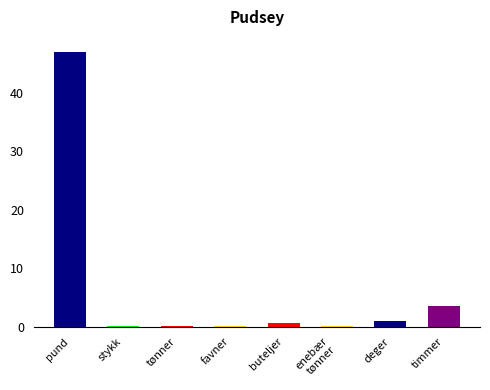

Which has a higher value, pund or buteljer?

pund